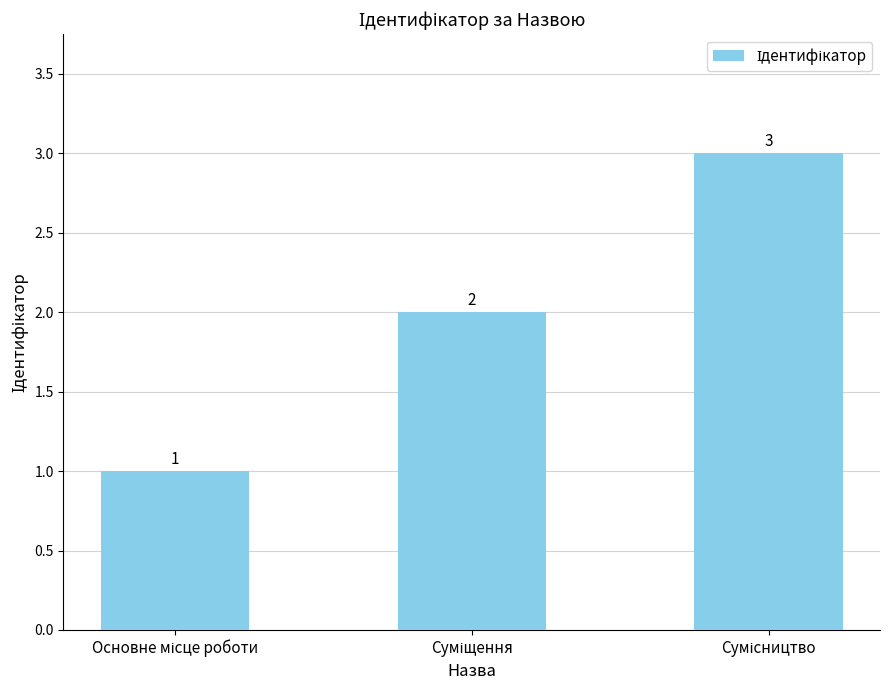

What is the minimum value shown in the chart?

1